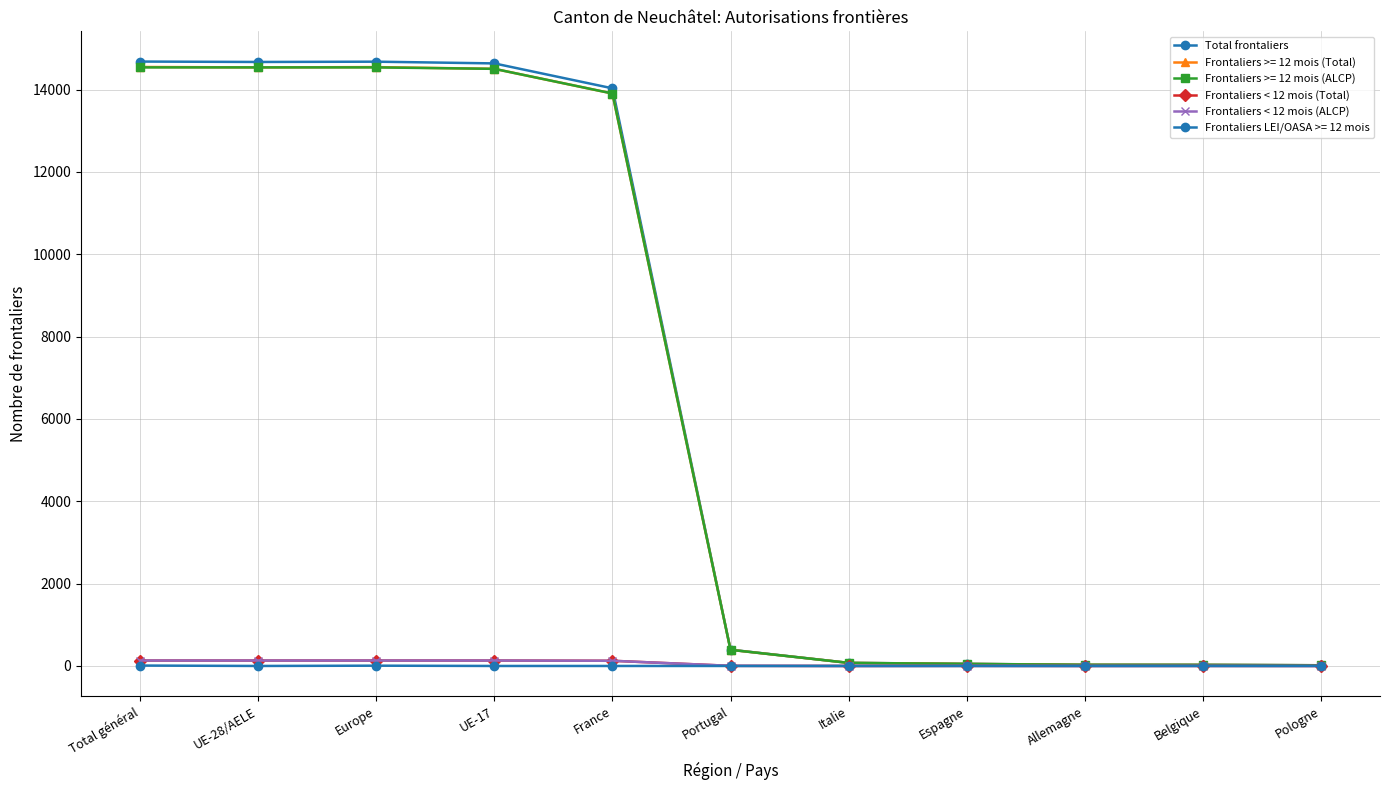

At which category does Total frontaliers reach its first local peak?

Europe